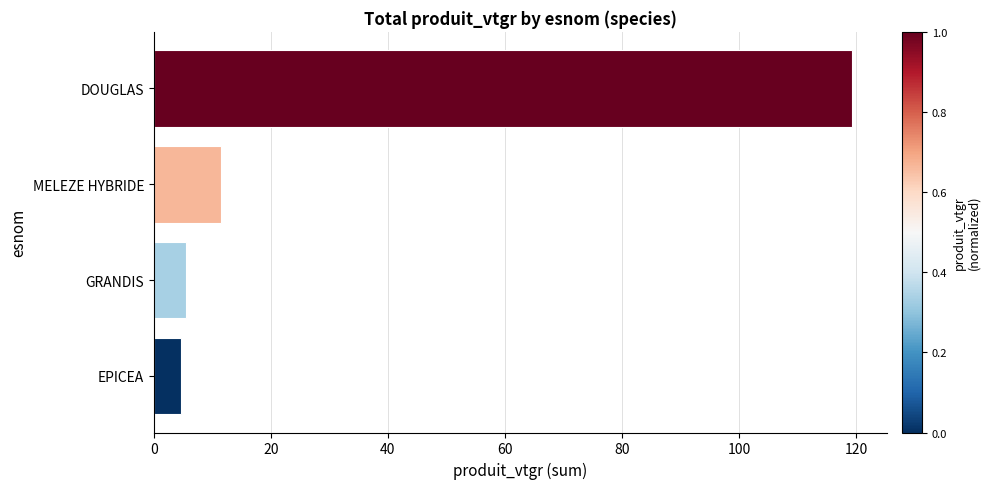

The chart shows a value of 11.5 at MELEZE HYBRIDE. True or false?

True